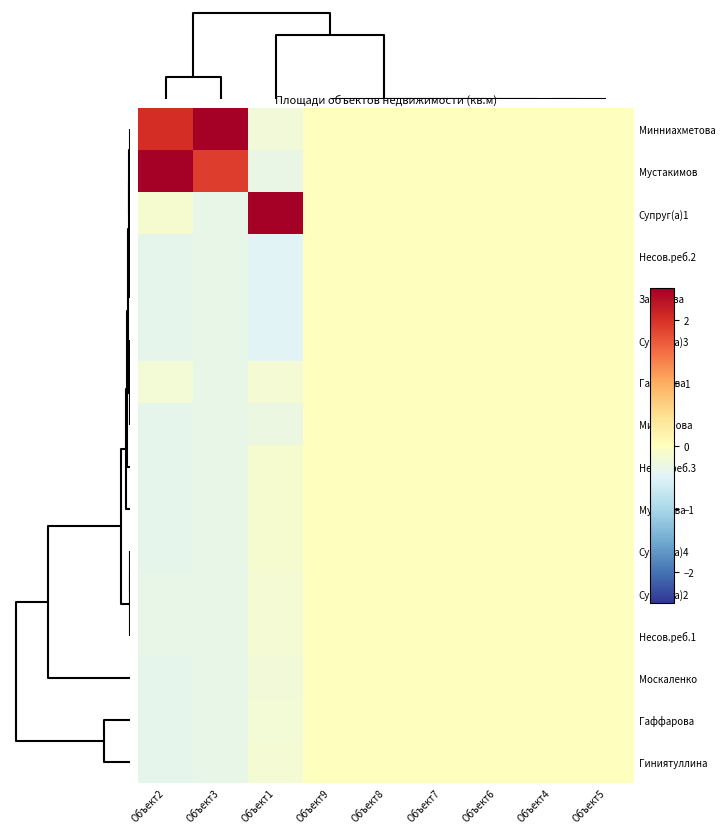

How many data points does each series have?

9